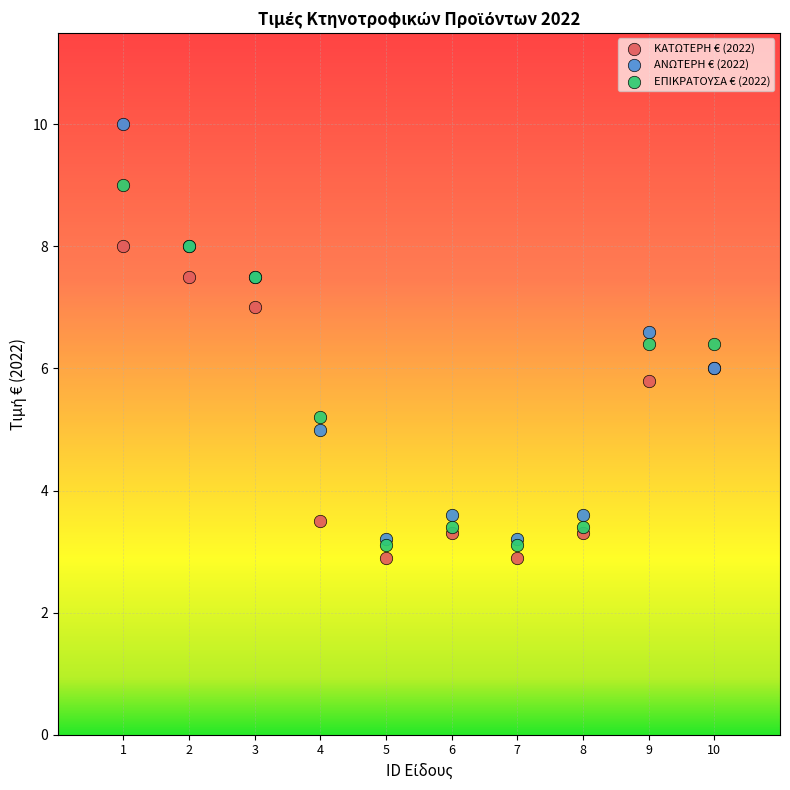

What are all the series names shown in the legend?

ΚΑΤΩΤΕΡΗ € (2022), ΑΝΩΤΕΡΗ € (2022), ΕΠΙΚΡΑΤΟΥΣΑ € (2022)